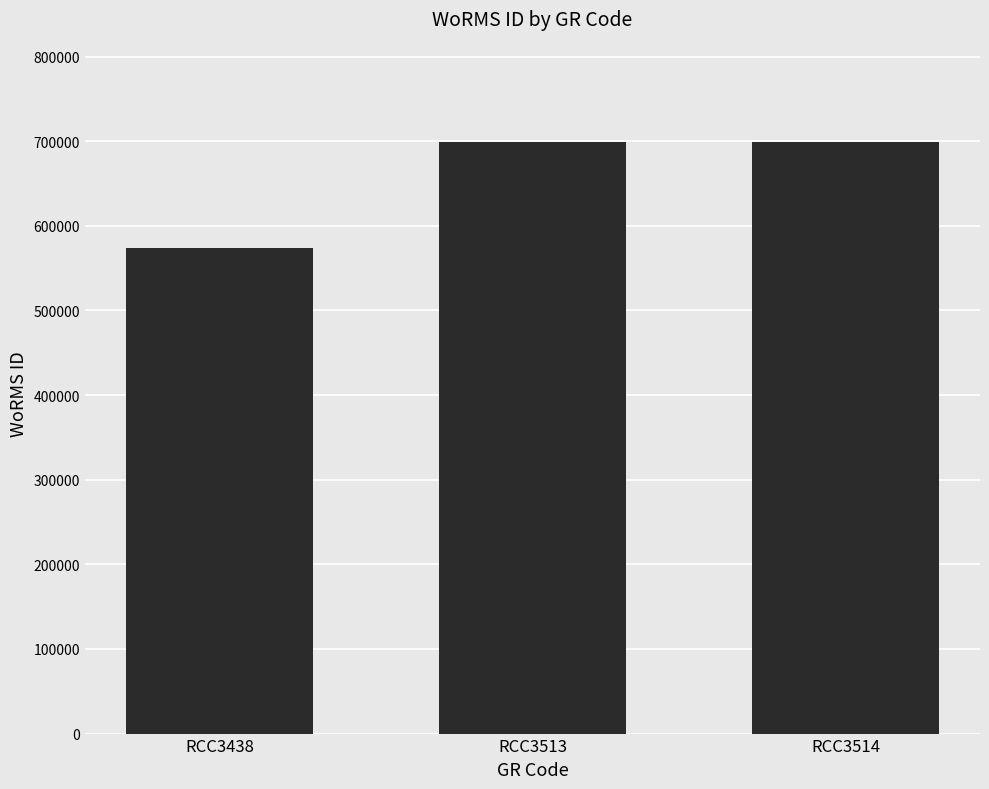

How many distinct data groups are displayed?

1